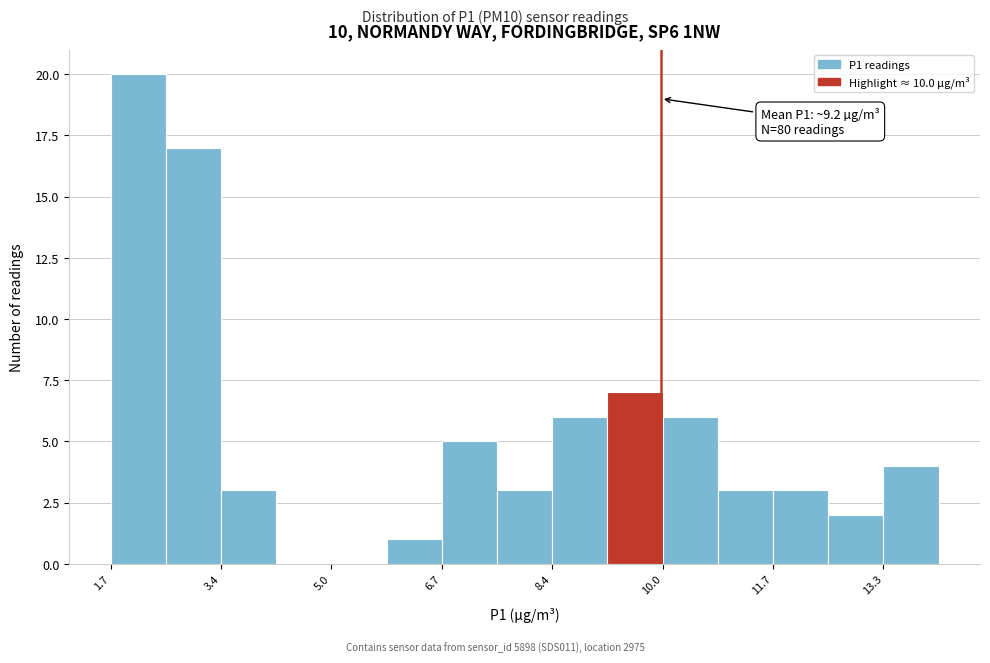

Over which range of the x-axis is the bar tallest?

1.8 to 2.6